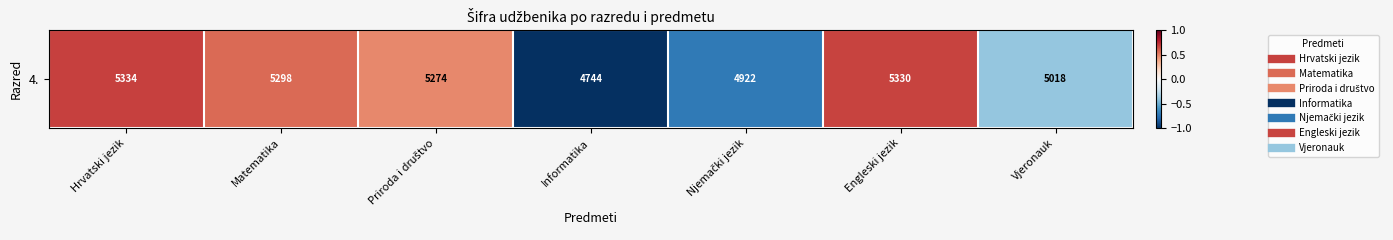

List the labels in order of value, largest first.

Hrvatski jezik, Engleski jezik, Matematika, Priroda i društvo, Vjeronauk, Njemački jezik, Informatika